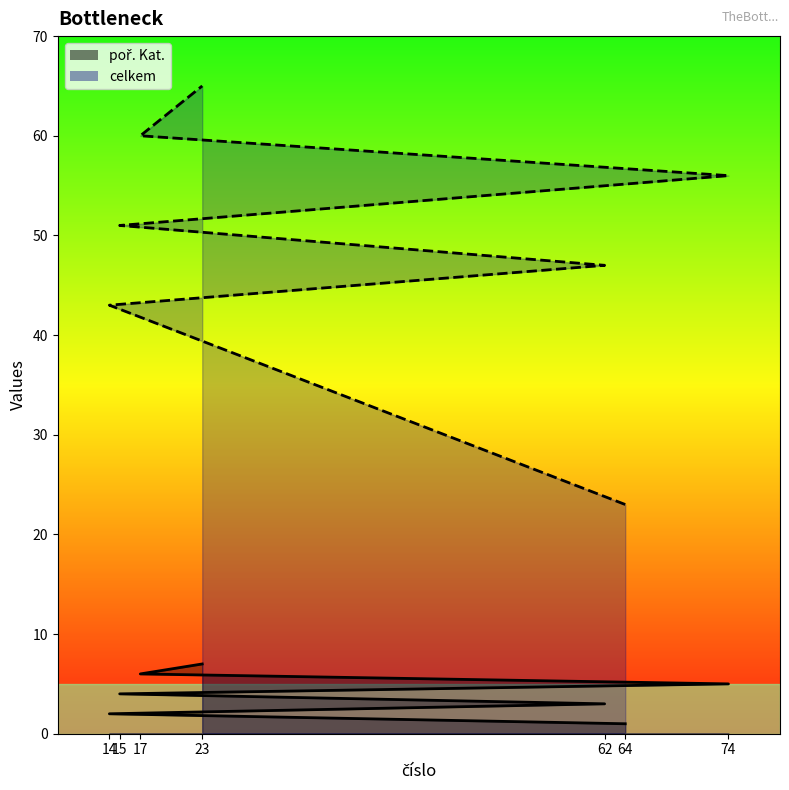

Does the chart have visible grid lines?

No